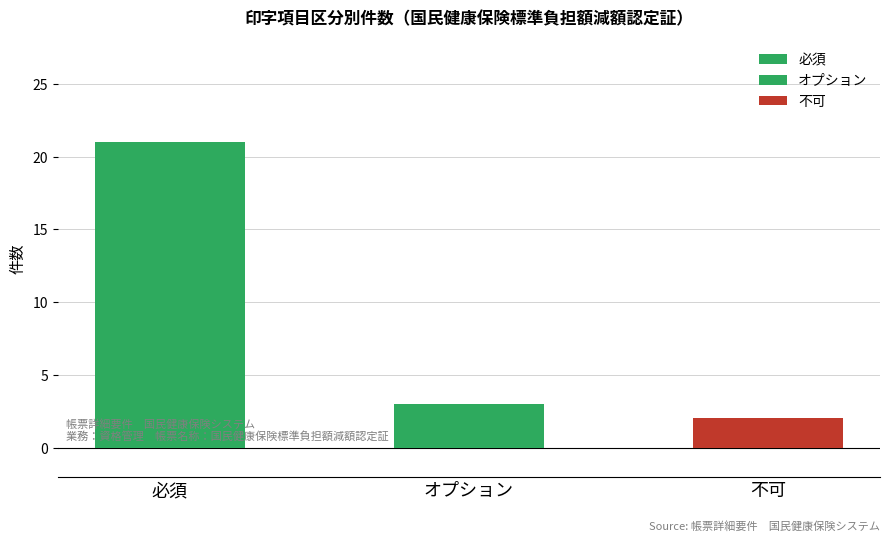

What is the average value?

9